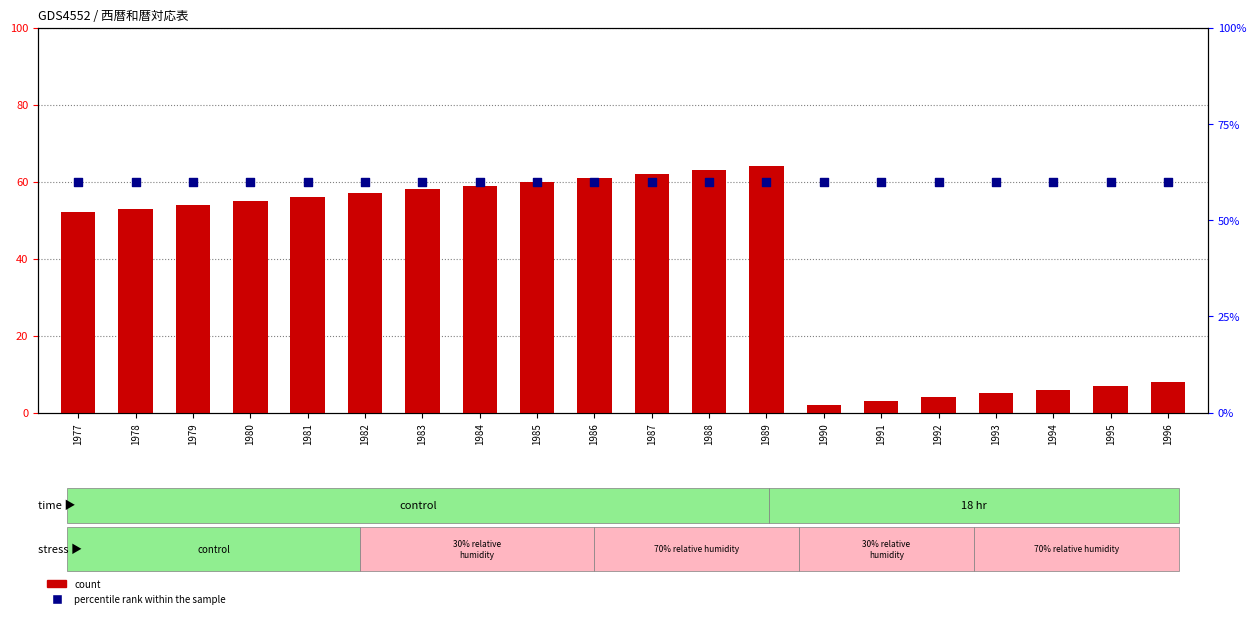

What are all the series names shown in the legend?

count, percentile rank within the sample